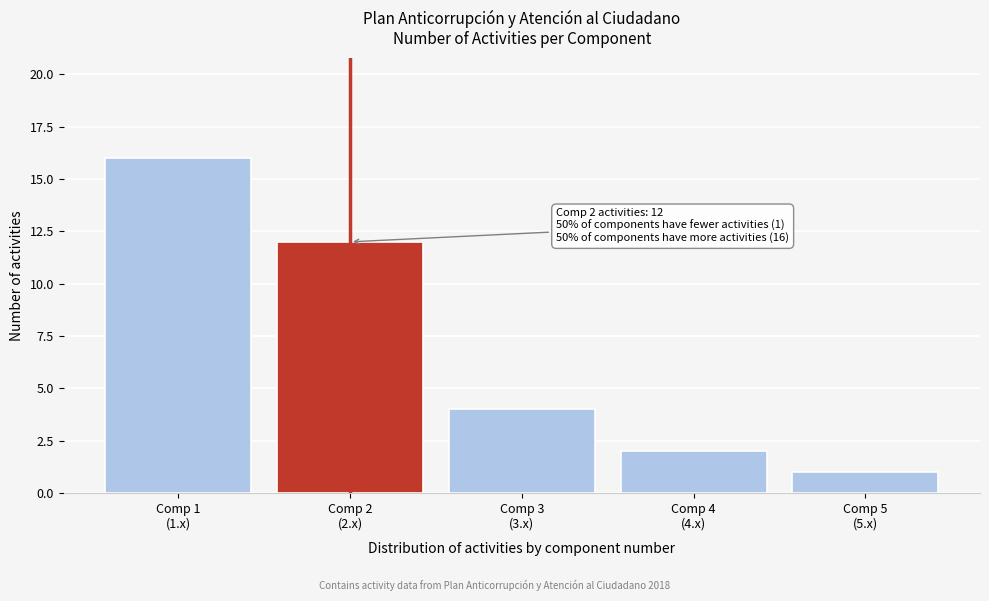

Reading left to right, what are all the values shown in this chart?

16	12	4	2	1